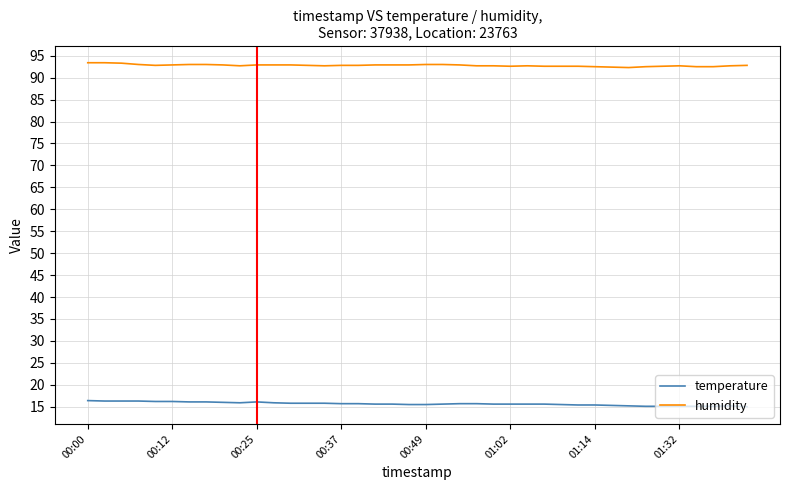

At how many categories does at least one series exceed 74?

40